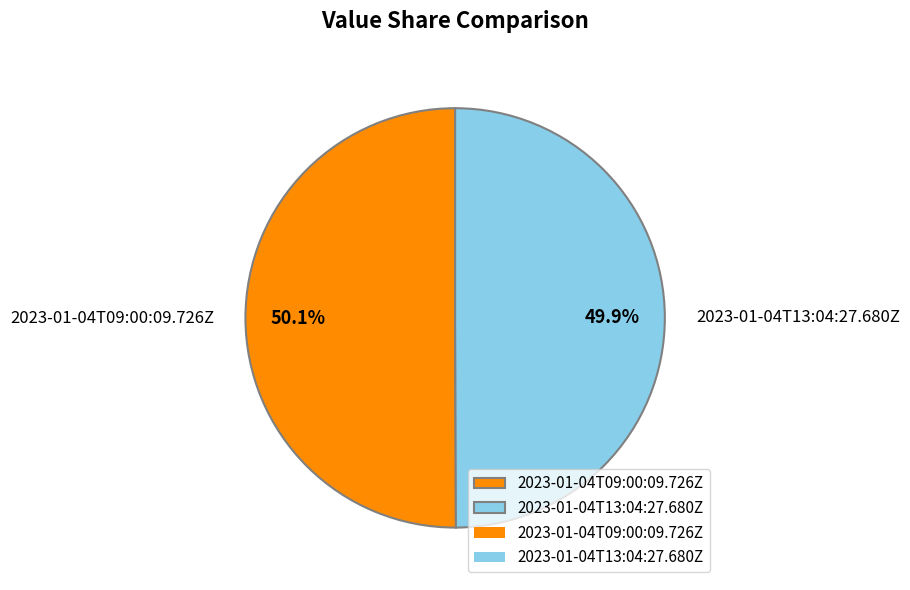

What percentage is NOT represented by 2023-01-04T13:04:27.680Z?

50.1%